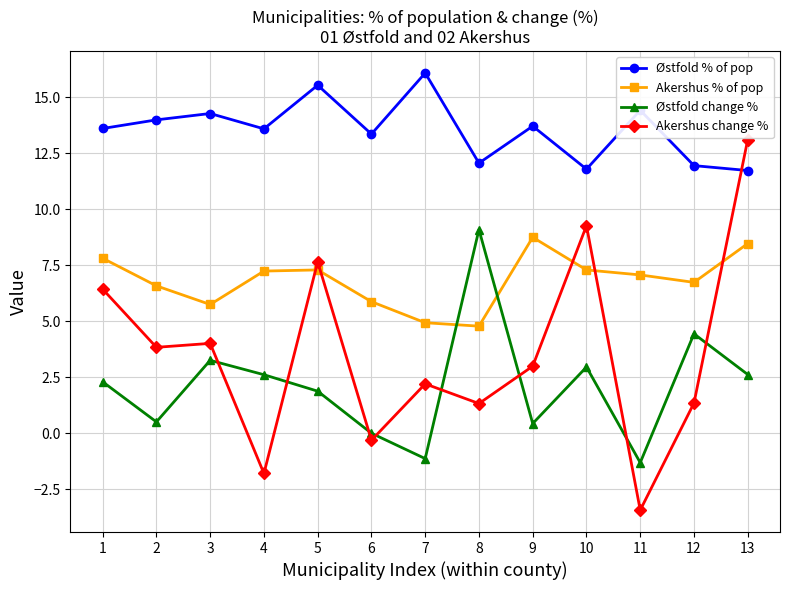

Does the chart display data point markers on the line(s)?

Yes